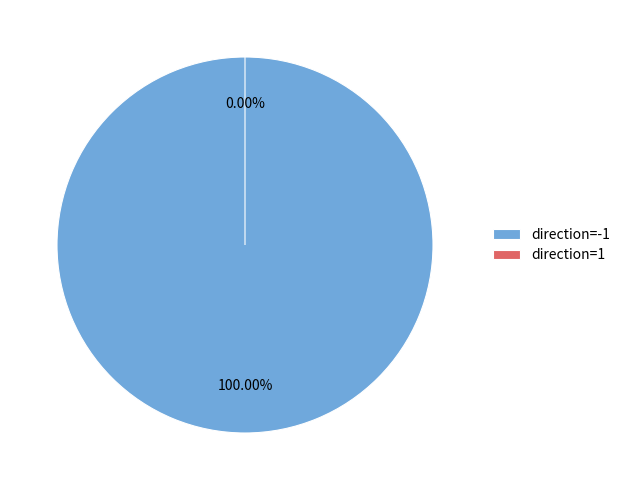

To the nearest percent, what is the combined percentage of direction=1 and direction=-1?

100%